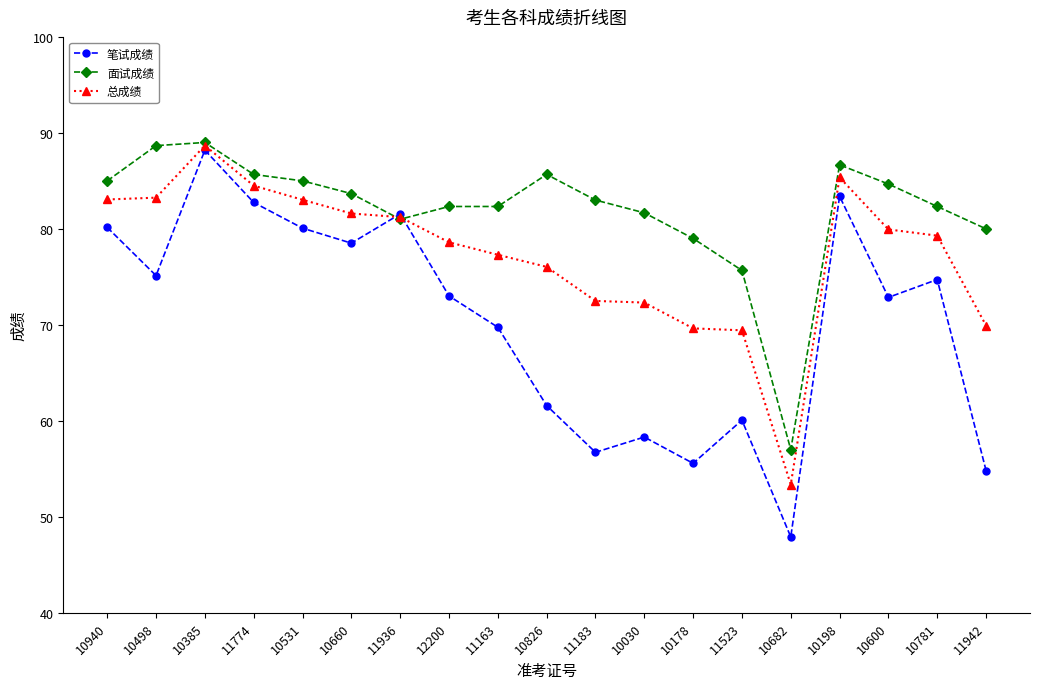

True or false: 笔试成绩 has more than 1 points higher than both neighbors.

True